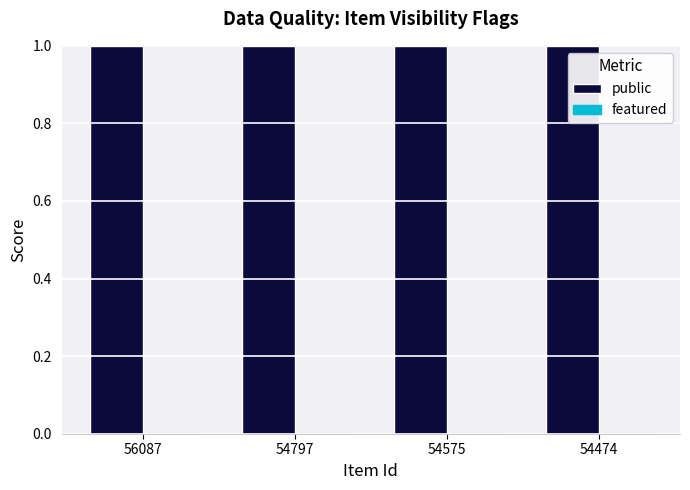

At how many categories does at least one series exceed 0?

4